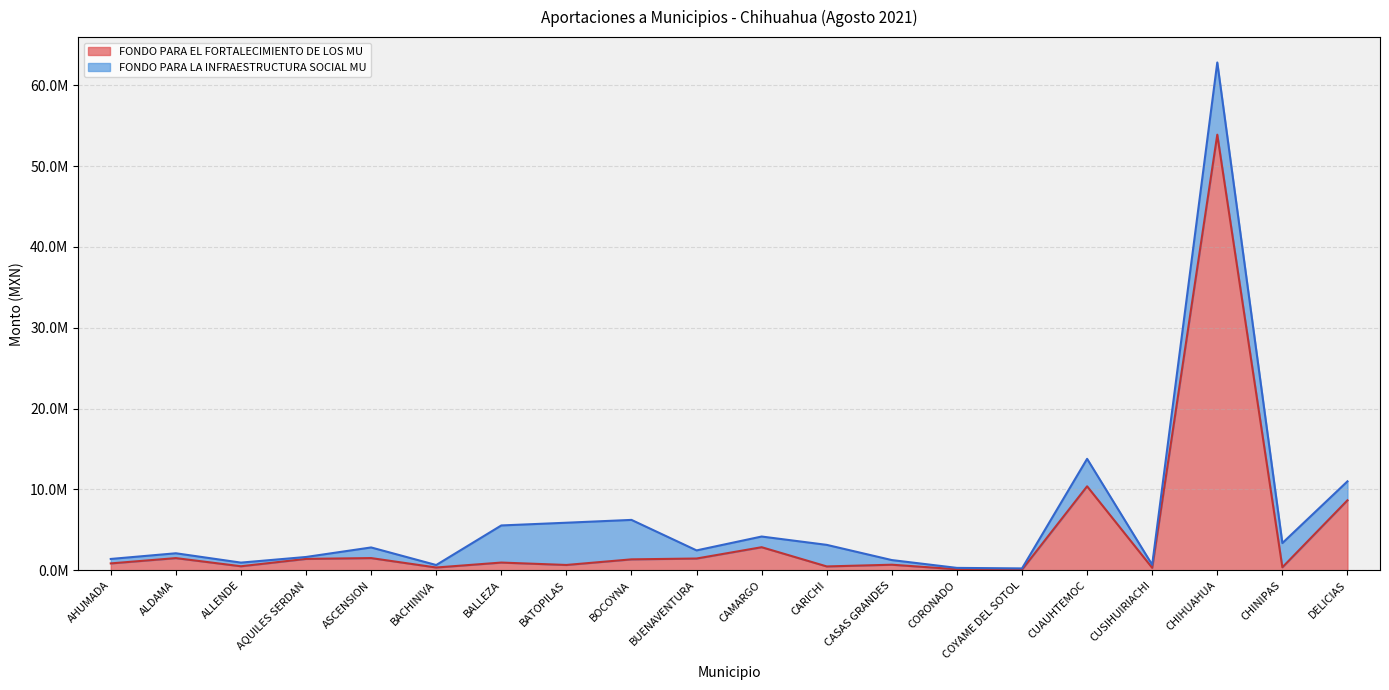

Is it true that the value at CUAUHTEMOC is 10382768.8?

True